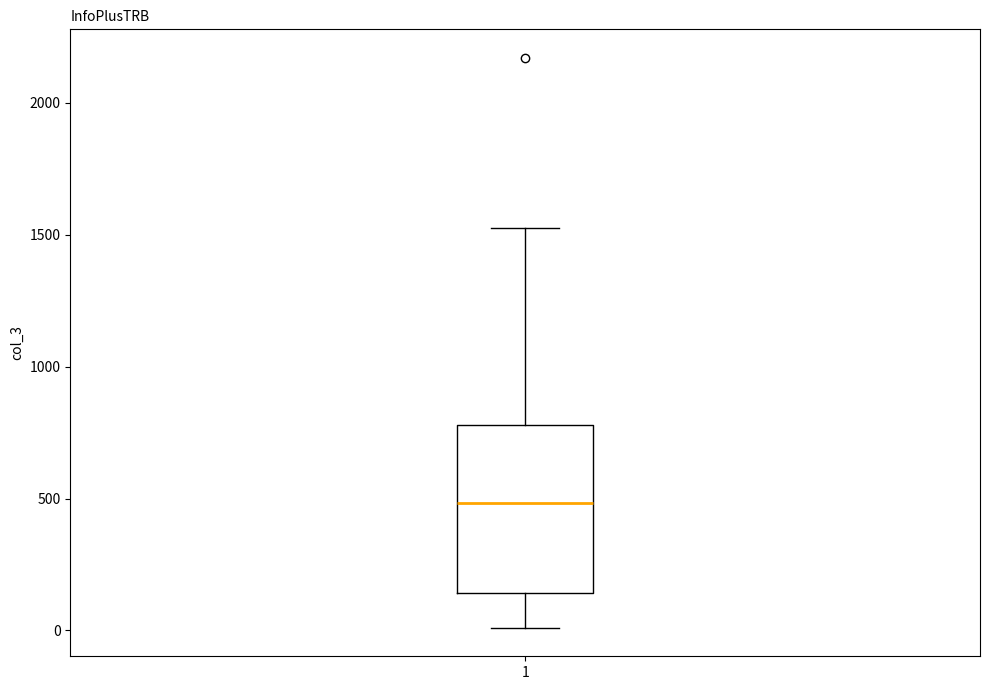

Transcribe this box plot: give where the median line is, the range the box spans, and where the two whiskers end, as read against the y-axis. The values are not printed on the chart, so give them approximately, as read against the axis.

median 500, box 150 to 800, whiskers 0 to 1500